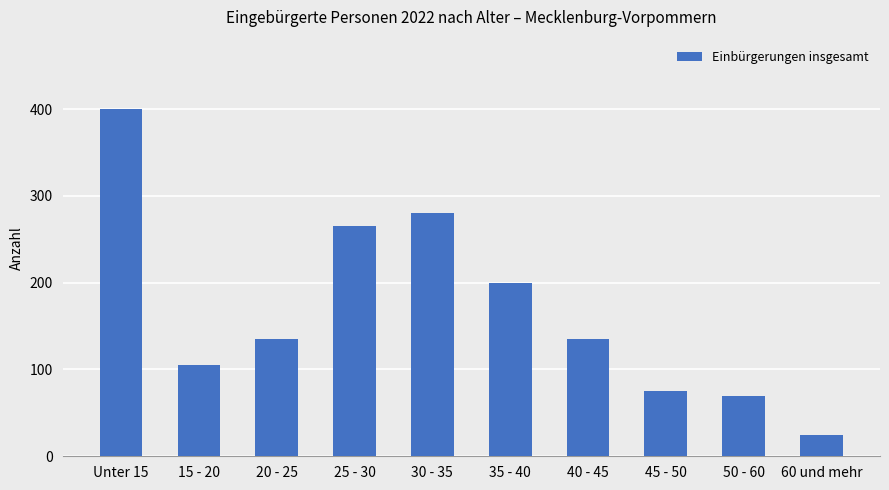

Approximately how many times larger is the value at 30 - 35 compared to 15 - 20?

2.7